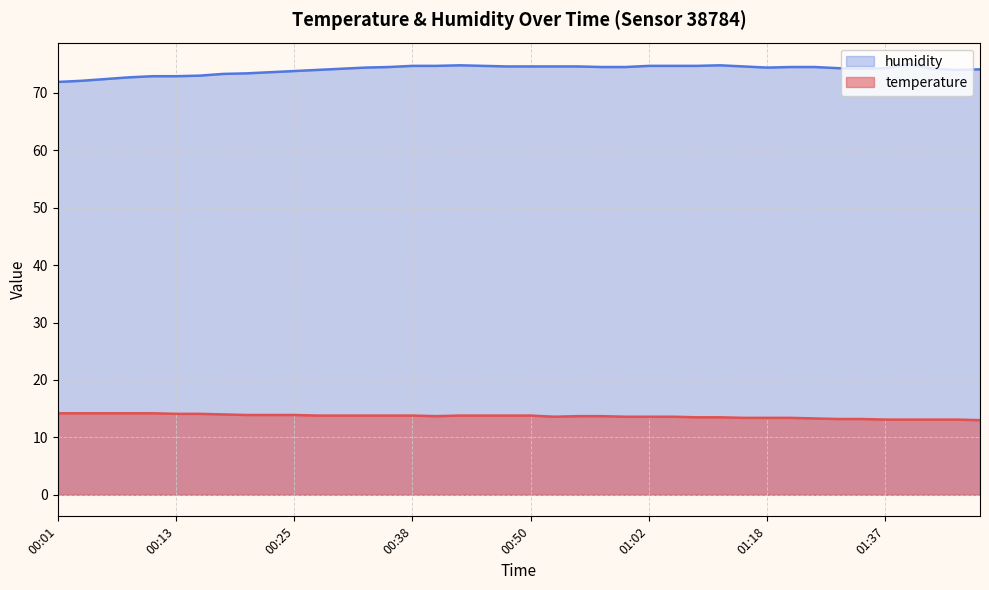

True or false: humidity has more than 0 interior local peaks.

True